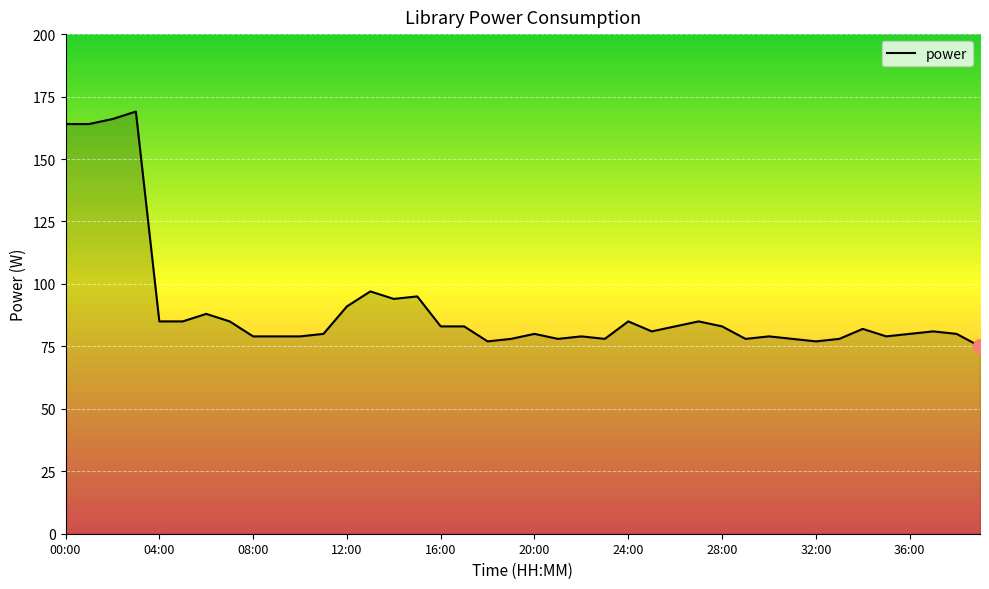

What is the maximum value shown in the chart?

169